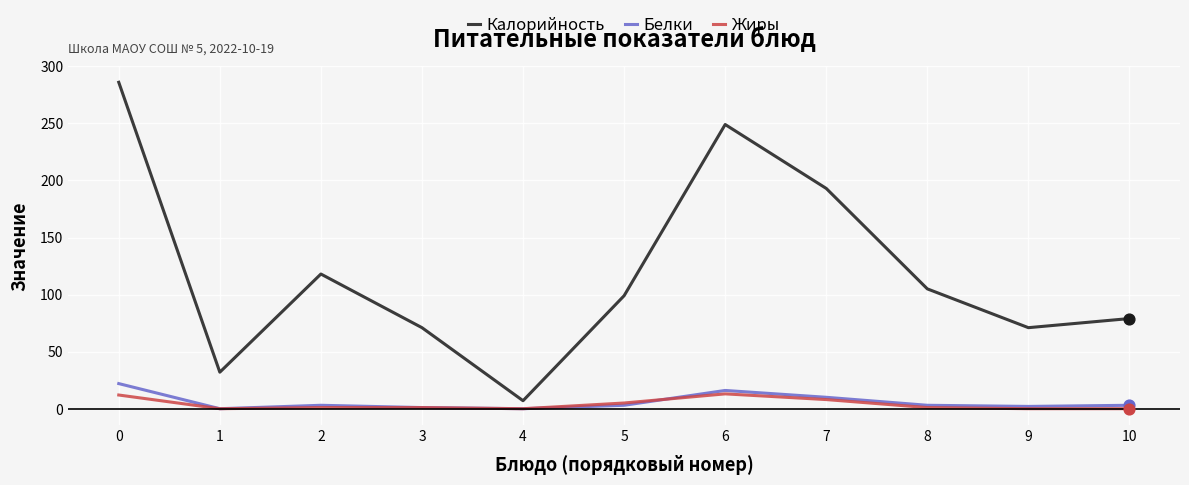

What are all the series names shown in the legend?

Калорийность, Белки, Жиры